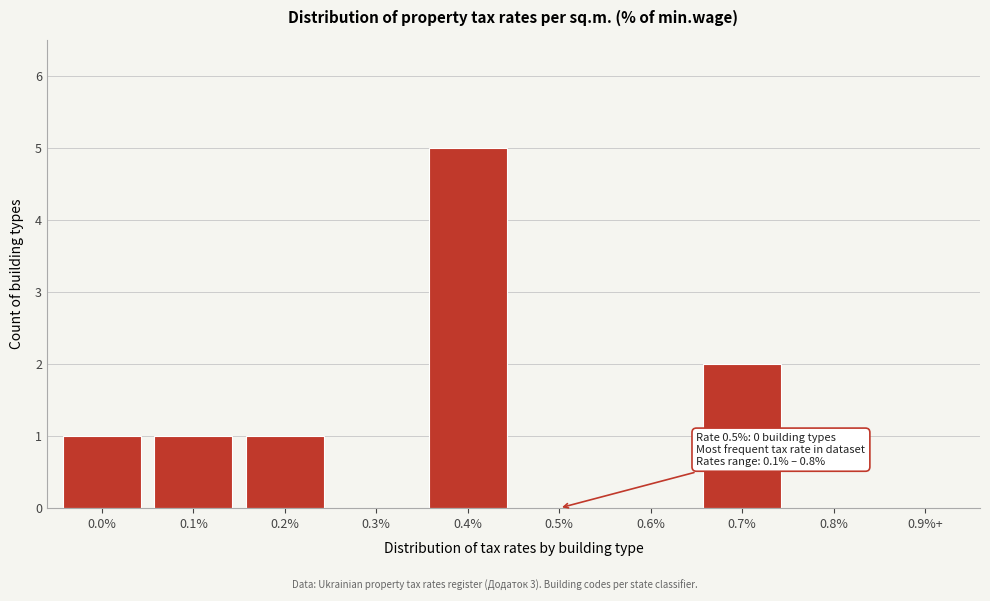

Reading left to right, extract all data points from this chart.

0.0%=1	0.1%=1	0.2%=1	0.3%=0	0.4%=5	0.5%=0	0.6%=0	0.7%=2	0.8%=0	0.9%+=0